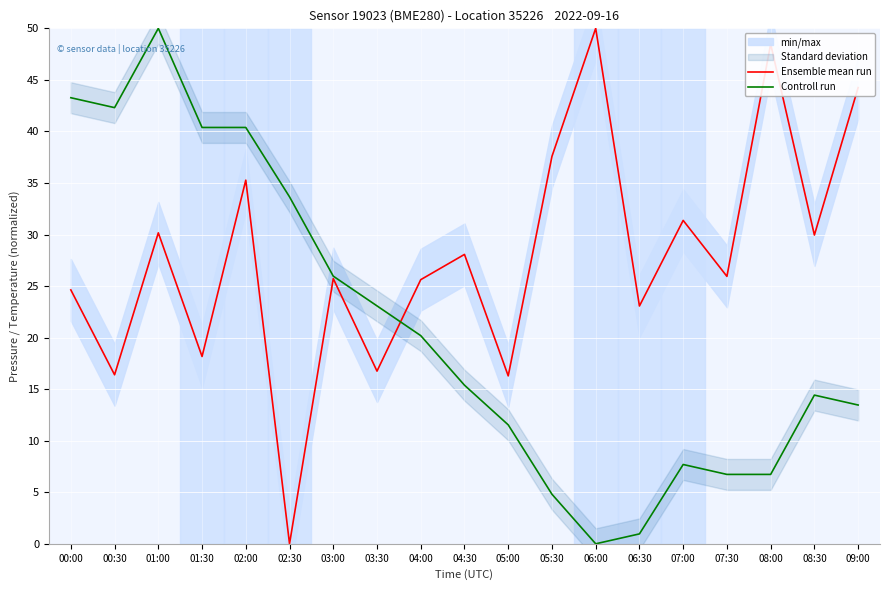

How many lines are shown in the chart?

2